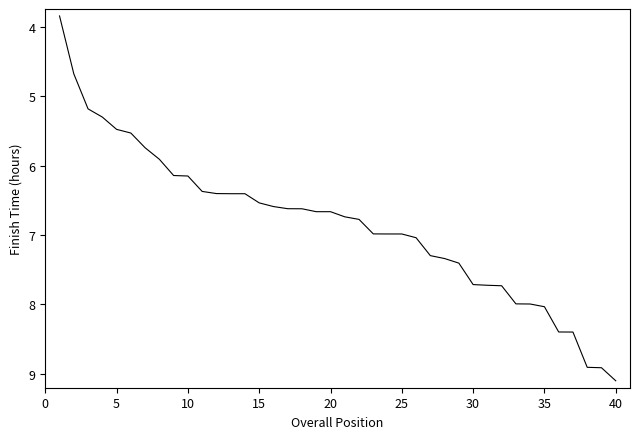

What is the maximum value shown in the chart?

9.1